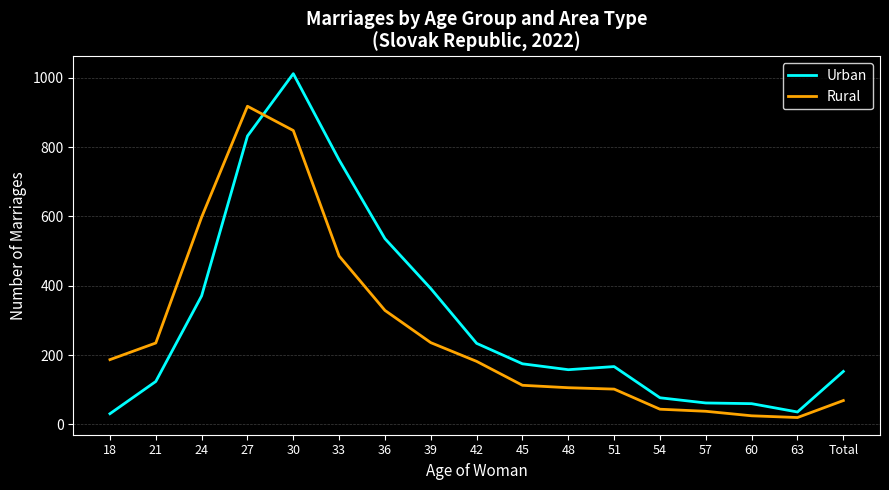

The Rural series shows 598 at 24. True or false?

True